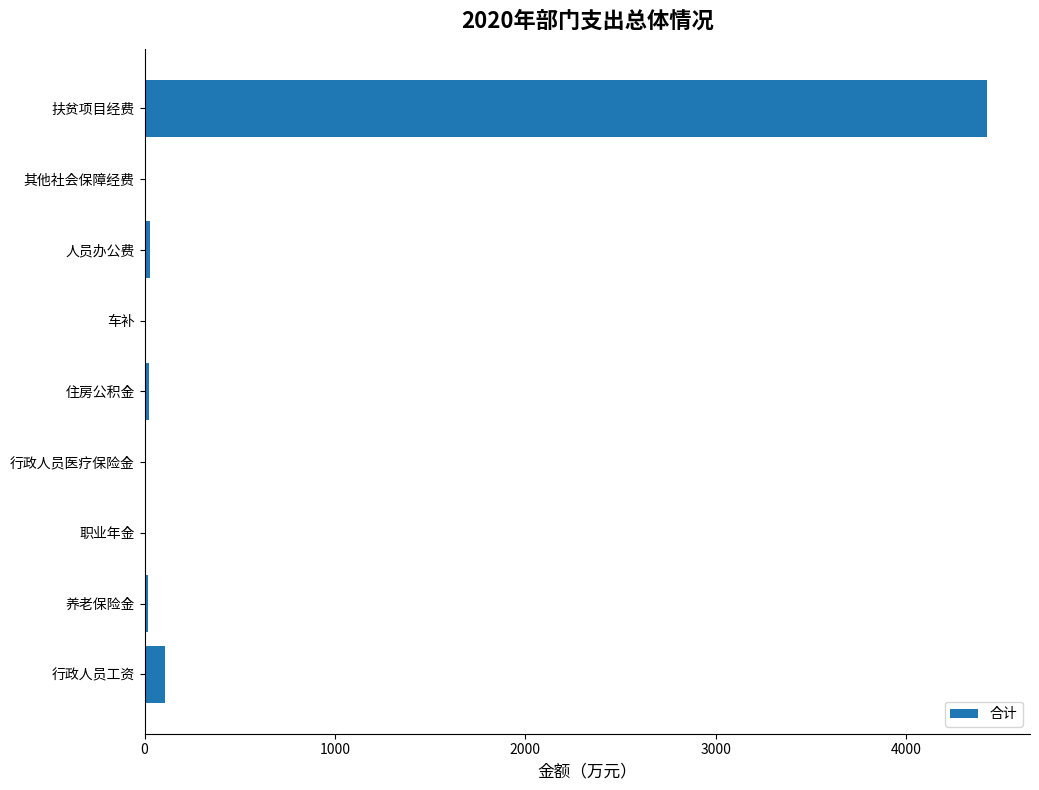

Which has a higher value, 行政人员工资 or 车补?

行政人员工资